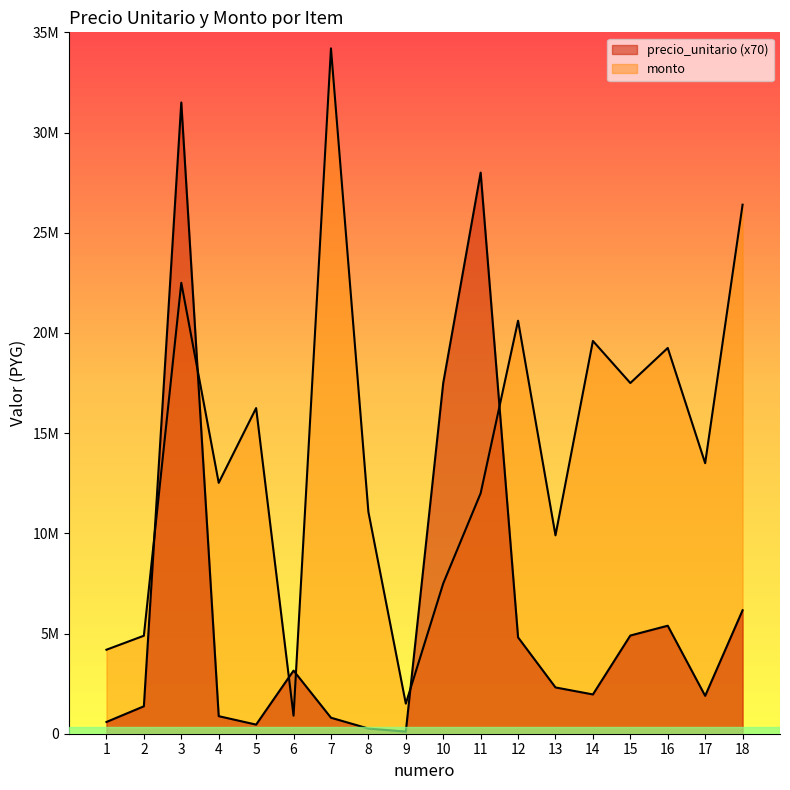

At which category does monto reach its first local valley?

4